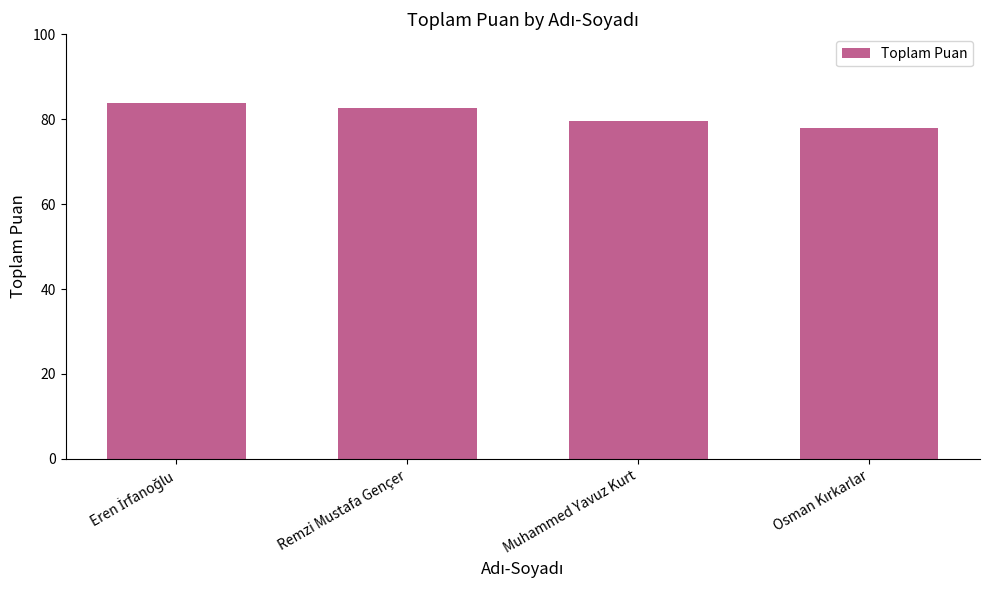

What is the value of the 2nd bar from the left?

82.7